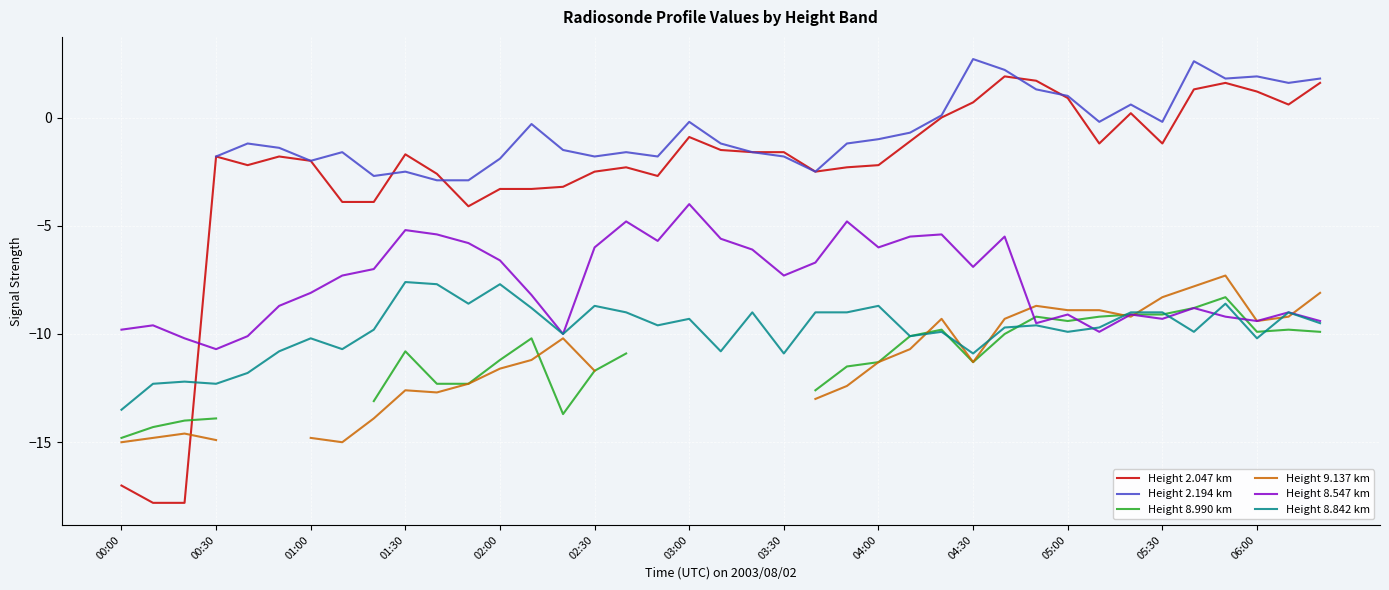

How many interior local peaks does the Height 8.990 km series have?

6